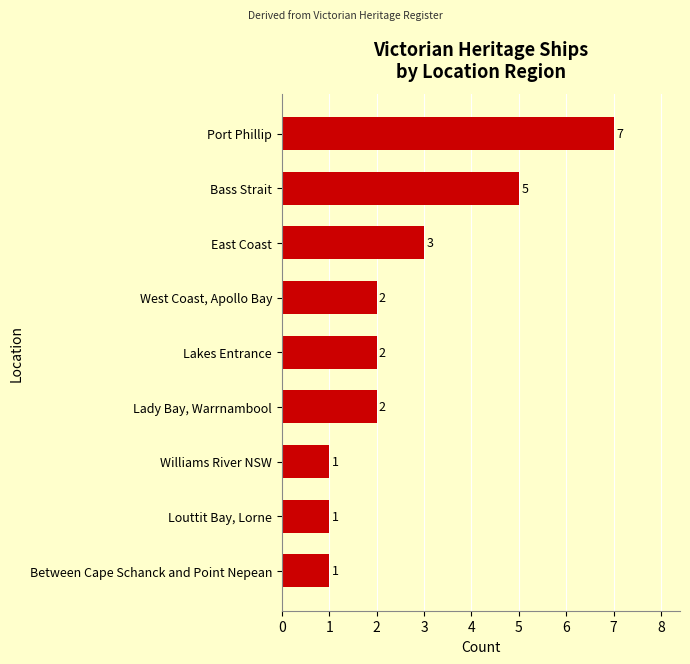

How many values are below 2?

3